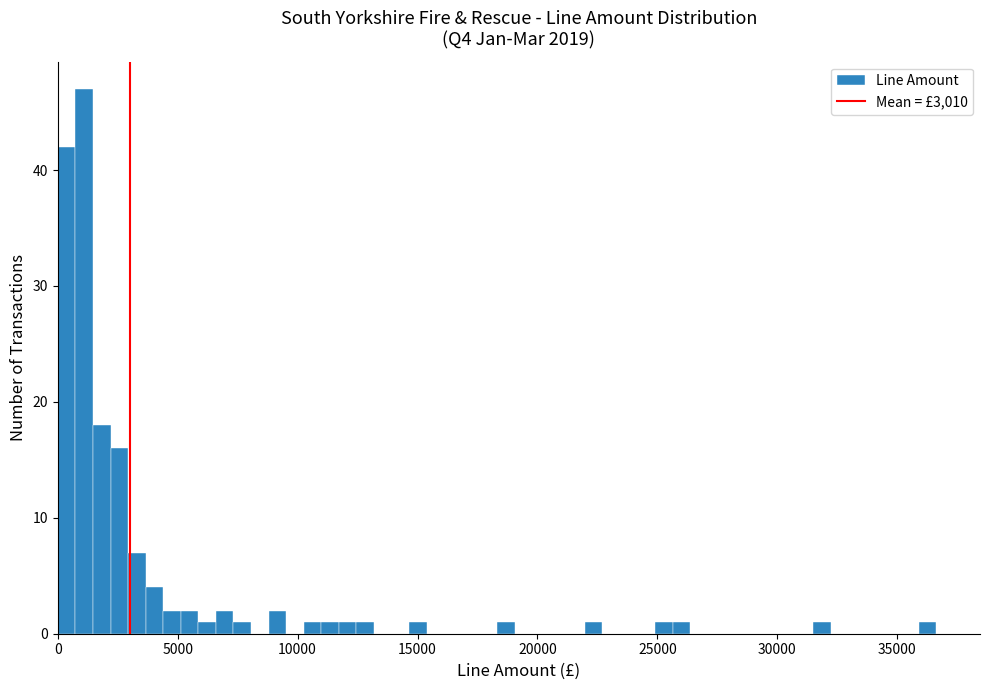

Read against the x-axis, roughly where is the centre of the tallest bar?

1000